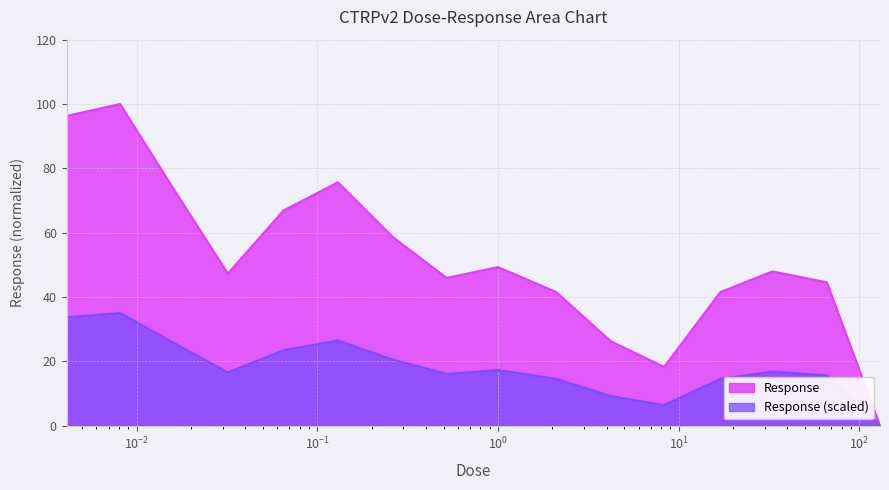

Rank the categories by value from highest to lowest.

0.0081, 0.0041, 0.13, 0.016, 0.065, 0.26, 1.0, 33.0, 0.032, 0.52, 66.0, 2.1, 17.0, 4.2, 8.3, 130.0